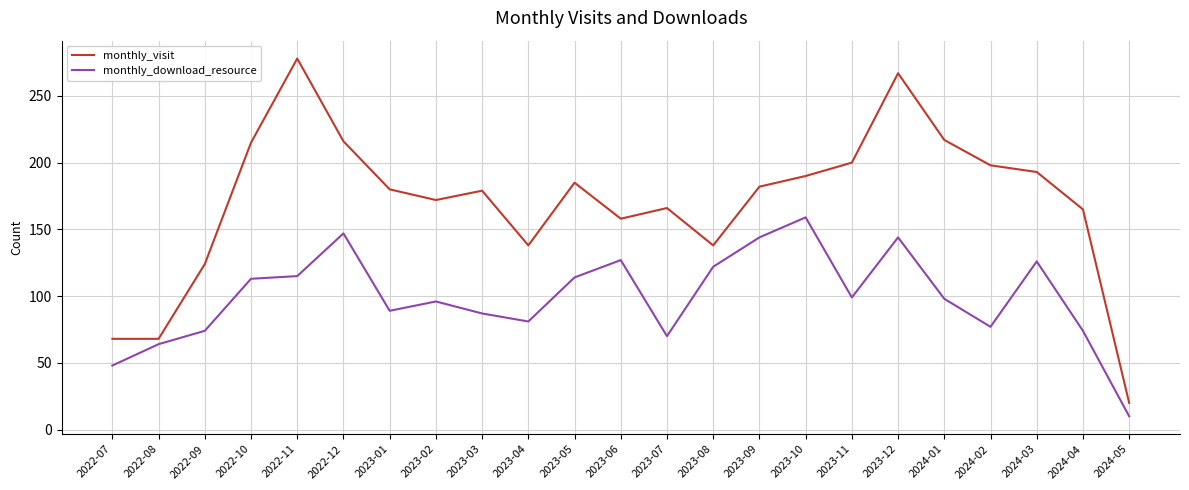

What is the maximum value for monthly_download_resource?

159